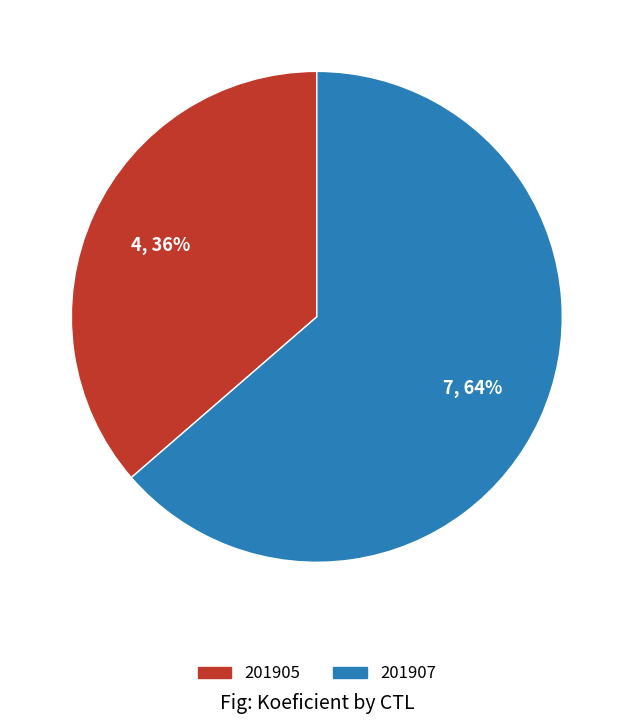

Is the sum of 201907 and 201905 greater than half?

Yes